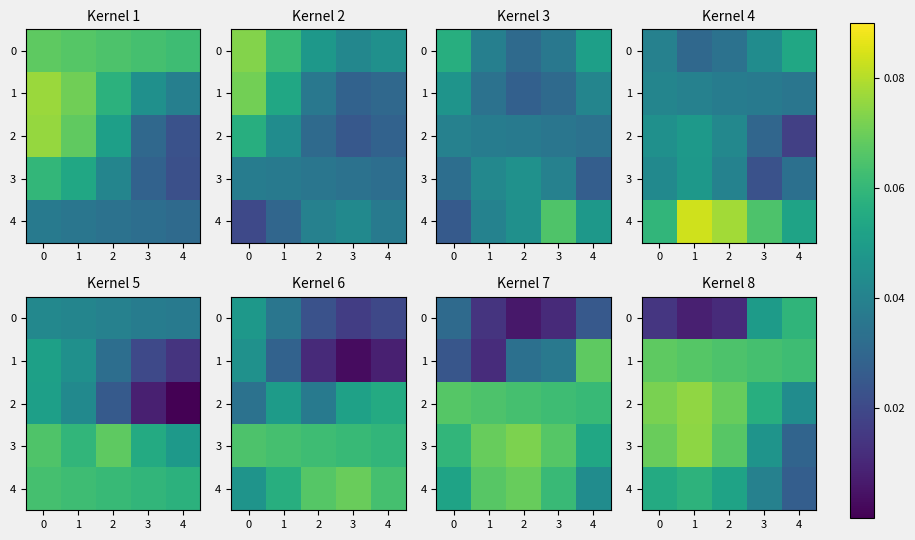

How many categories are shown in the chart?

5